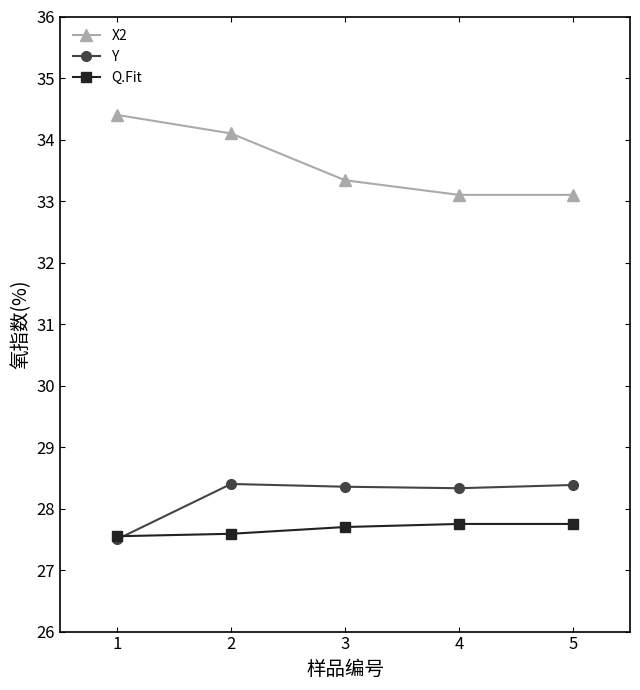

What is the difference between the maximum and second lowest values in the X2 series?

1.3